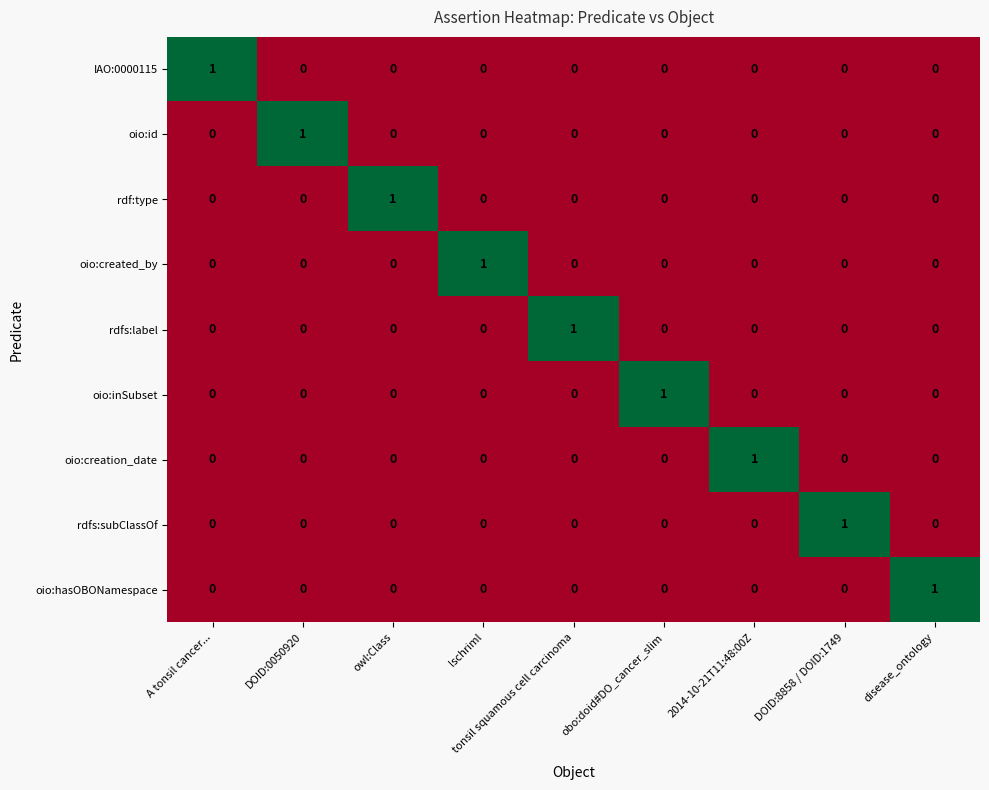

How many oio:hasOBONamespace values are between 0 and 1?

9